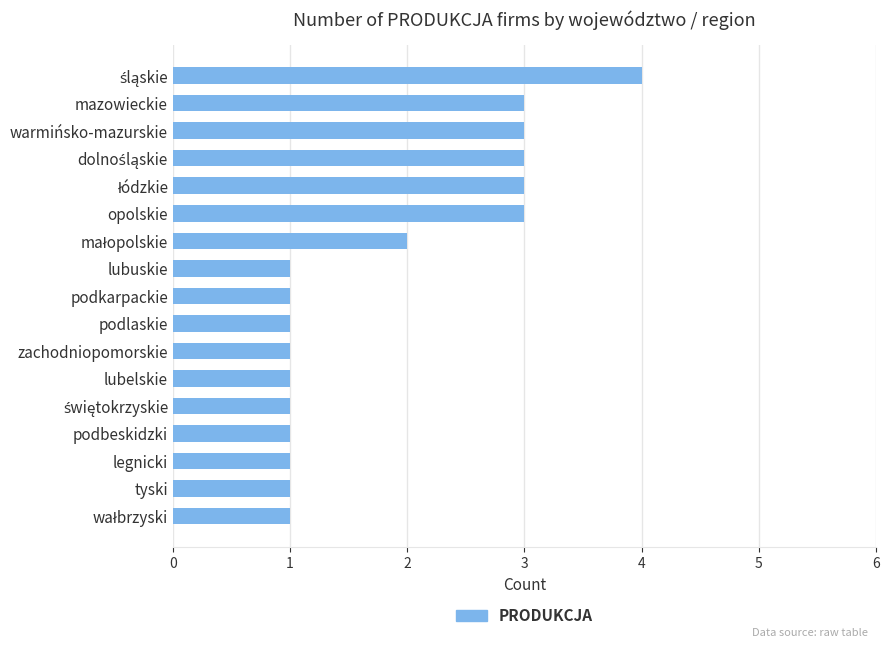

True or false: the data shows 1 at opolskie.

False